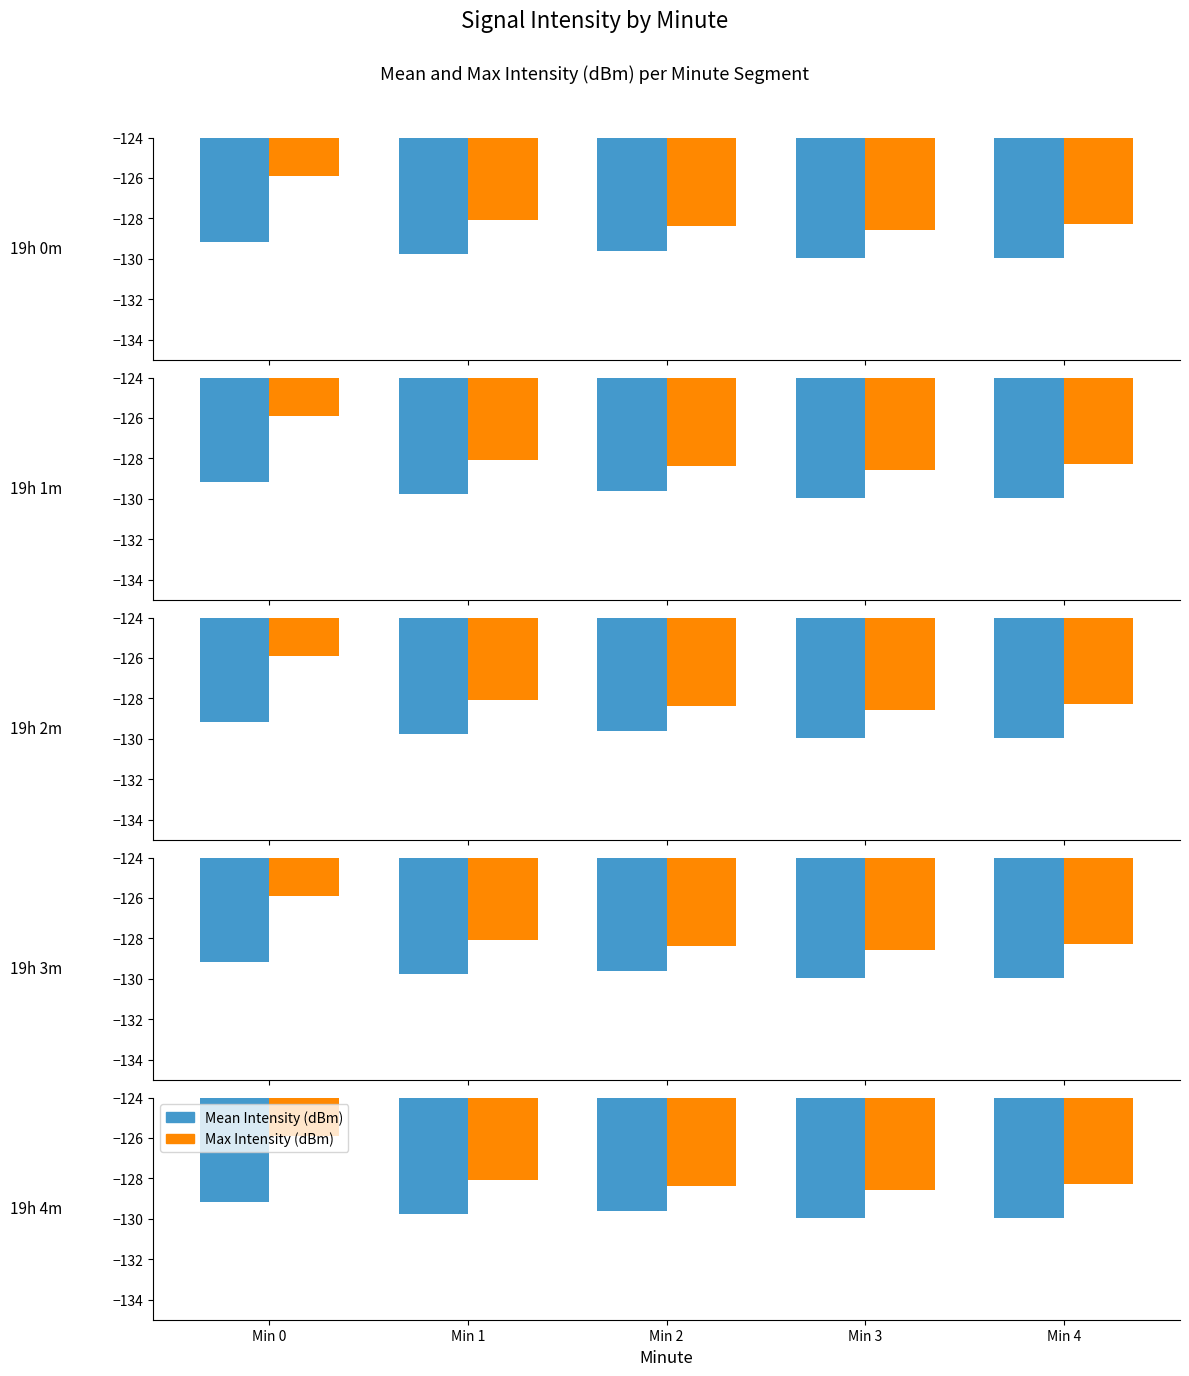

What is the value of the Max Intensity (dBm) bar at the 1st from the left?

-125.9